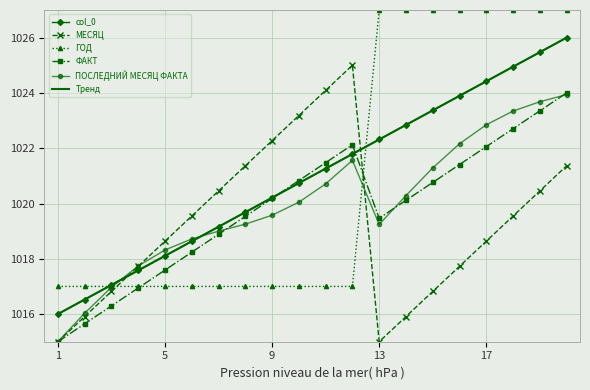

Reading left to right, extract all data points from this chart.

col_0: 1016.0	1016.5	1017.1	1017.6	1018.1	1018.6	1019.2	1019.7	1020.2	1020.7	1021.3	1021.8	1022.3	1022.8	1023.4	1023.9	1024.4	1024.9	1025.5	1026.0
МЕСЯЦ: 1015.0	1015.9	1016.8	1017.7	1018.6	1019.5	1020.5	1021.4	1022.3	1023.2	1024.1	1025.0	1015.0	1015.9	1016.8	1017.7	1018.6	1019.5	1020.5	1021.4
ГОД: 1017.0	1017.0	1017.0	1017.0	1017.0	1017.0	1017.0	1017.0	1017.0	1017.0	1017.0	1017.0	1027.0	1027.0	1027.0	1027.0	1027.0	1027.0	1027.0	1027.0
ФАКТ: 1015.0	1015.6	1016.3	1016.9	1017.6	1018.2	1018.9	1019.5	1020.2	1020.8	1021.5	1022.1	1019.5	1020.1	1020.8	1021.4	1022.1	1022.7	1023.4	1024.0
ПОСЛЕДНИЙ МЕСЯЦ ФАКТА: 1015.0	1016.0	1017.0	1017.7	1018.3	1018.7	1019.0	1019.3	1019.6	1020.0	1020.7	1021.6	1019.2	1020.3	1021.3	1022.2	1022.8	1023.3	1023.7	1023.9
Тренд: 1016.0	1016.5	1017.1	1017.6	1018.1	1018.6	1019.2	1019.7	1020.2	1020.7	1021.3	1021.8	1022.3	1022.8	1023.4	1023.9	1024.4	1024.9	1025.5	1026.0